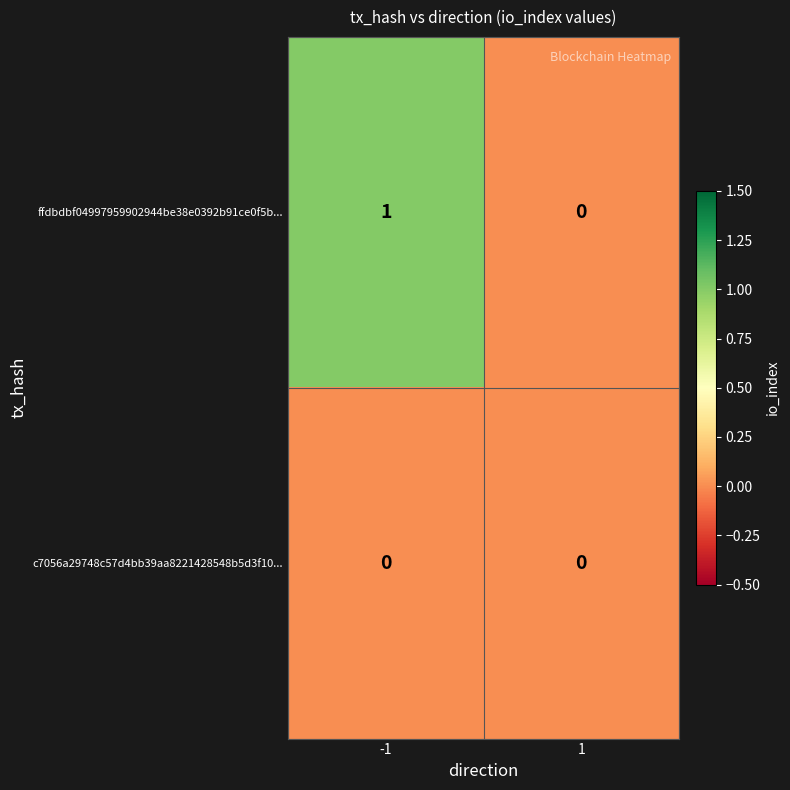

Count the number of categories in the chart.

2